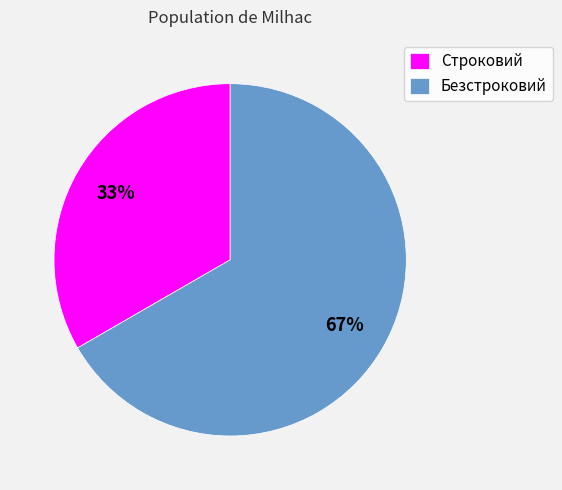

How many slices are in this pie chart?

2